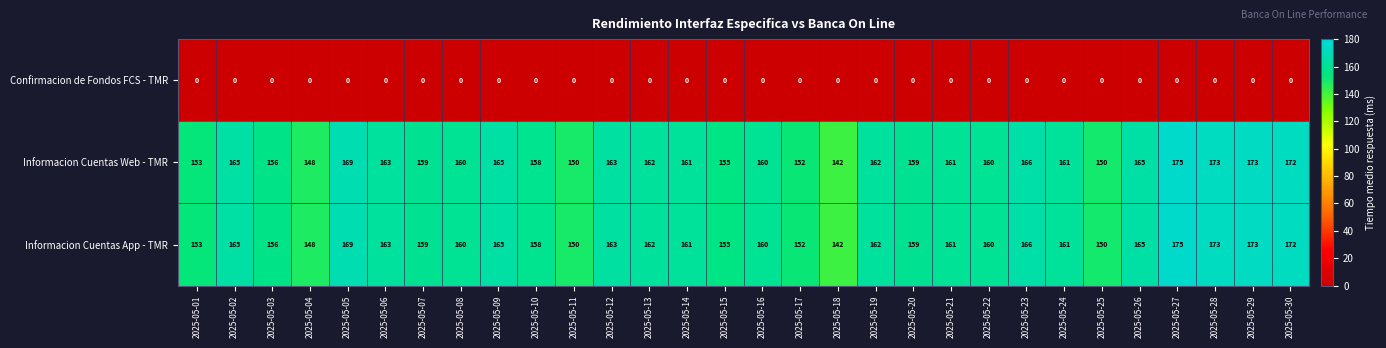

The value of Informacion Cuentas App - TMR at 2025-05-24 is 37. True or false?

False